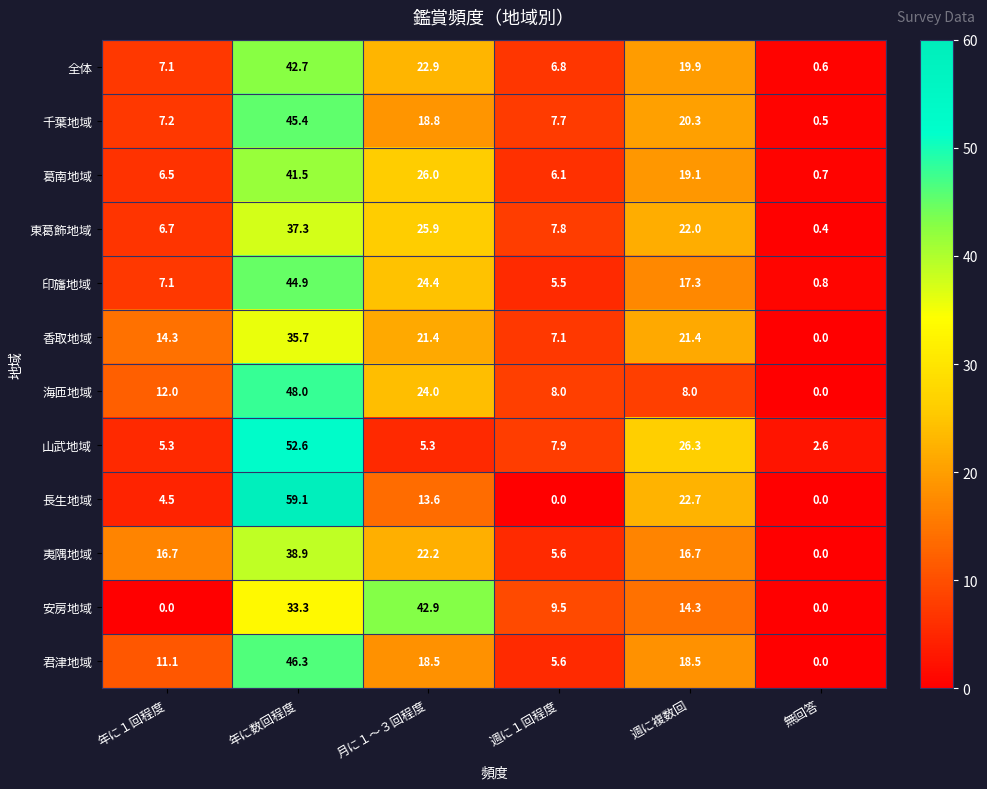

Which series changed the most between 年に数回程度 and 週に複数回?

海匝地域